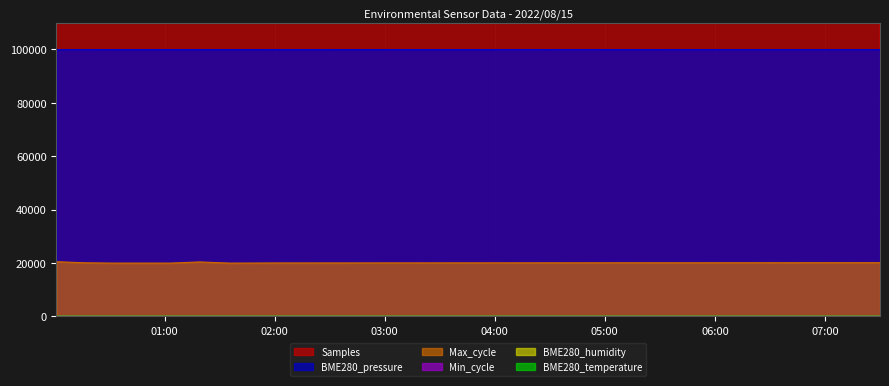

What position from the left is 2022/08/15 02:30:00?

10